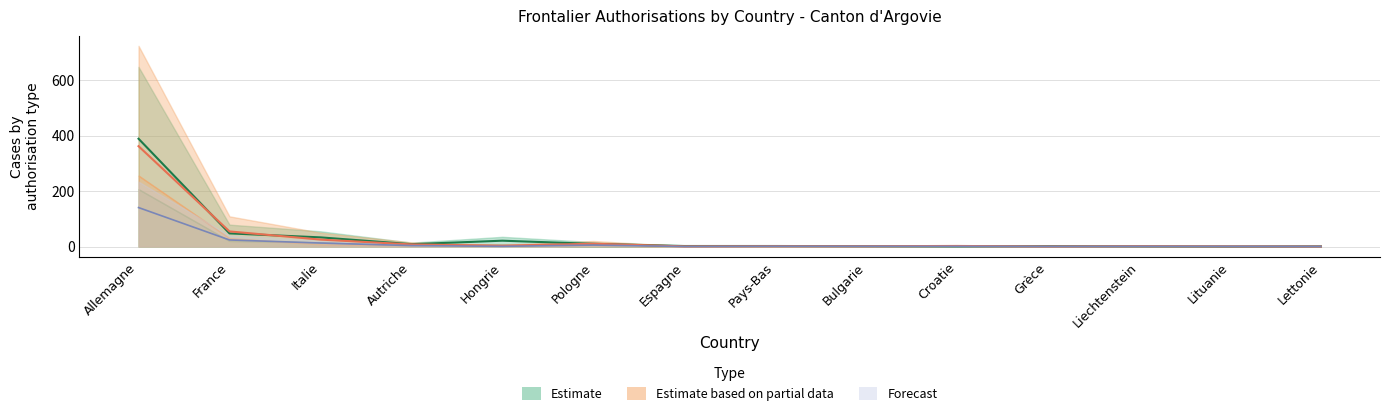

What is the difference between the maximum and minimum values in the Initial Total series?

389.4